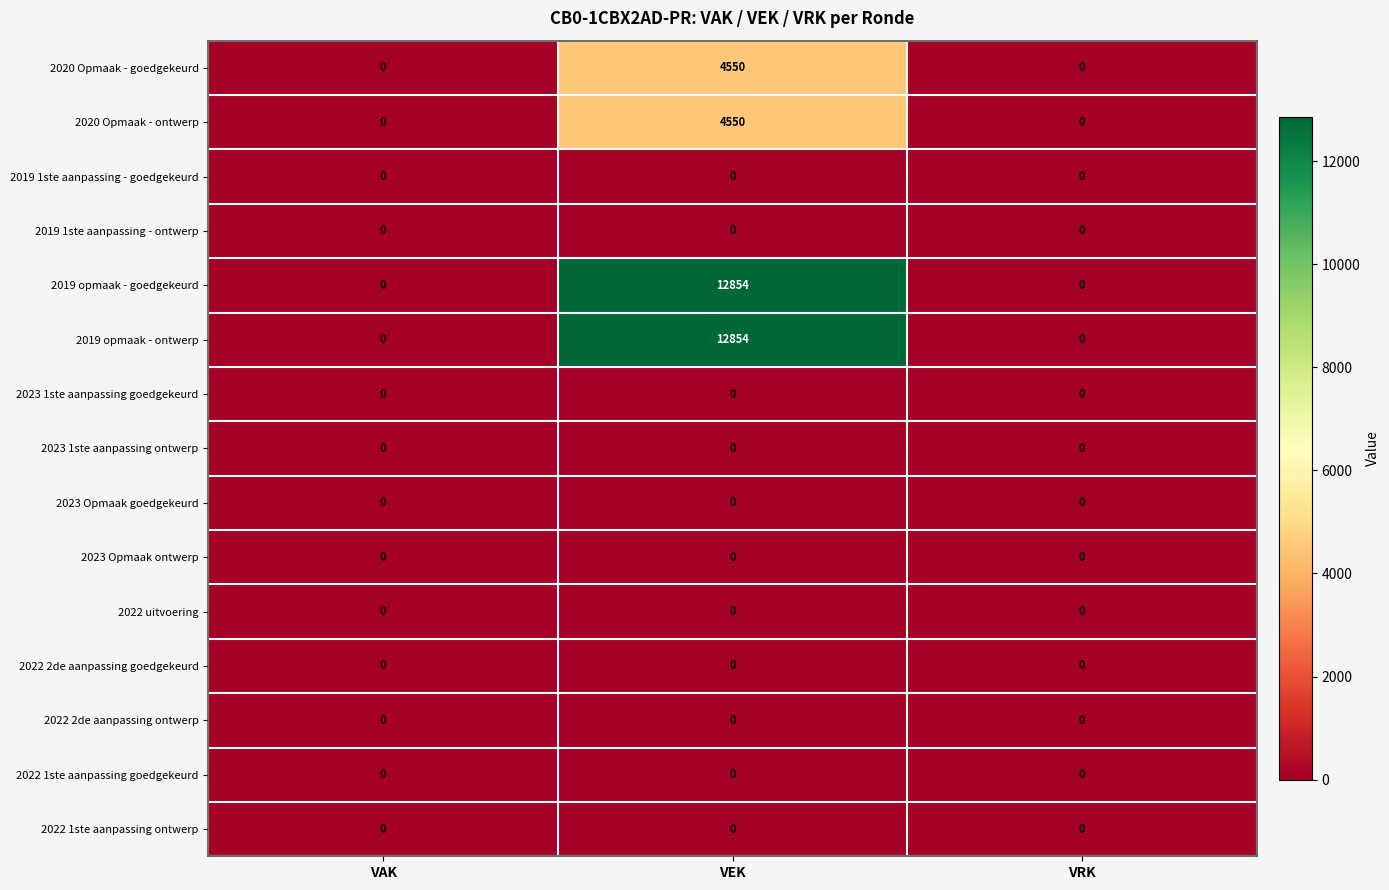

What is the greatest value displayed?

12854